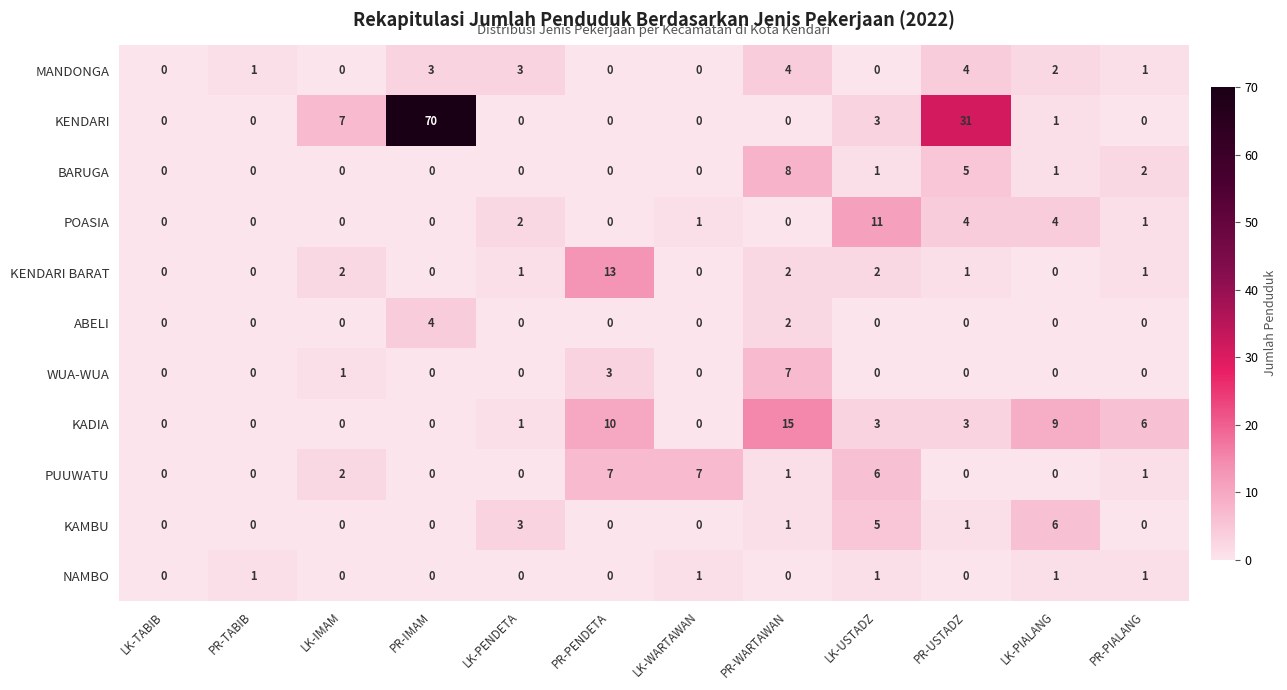

How many series are shown in this chart?

11